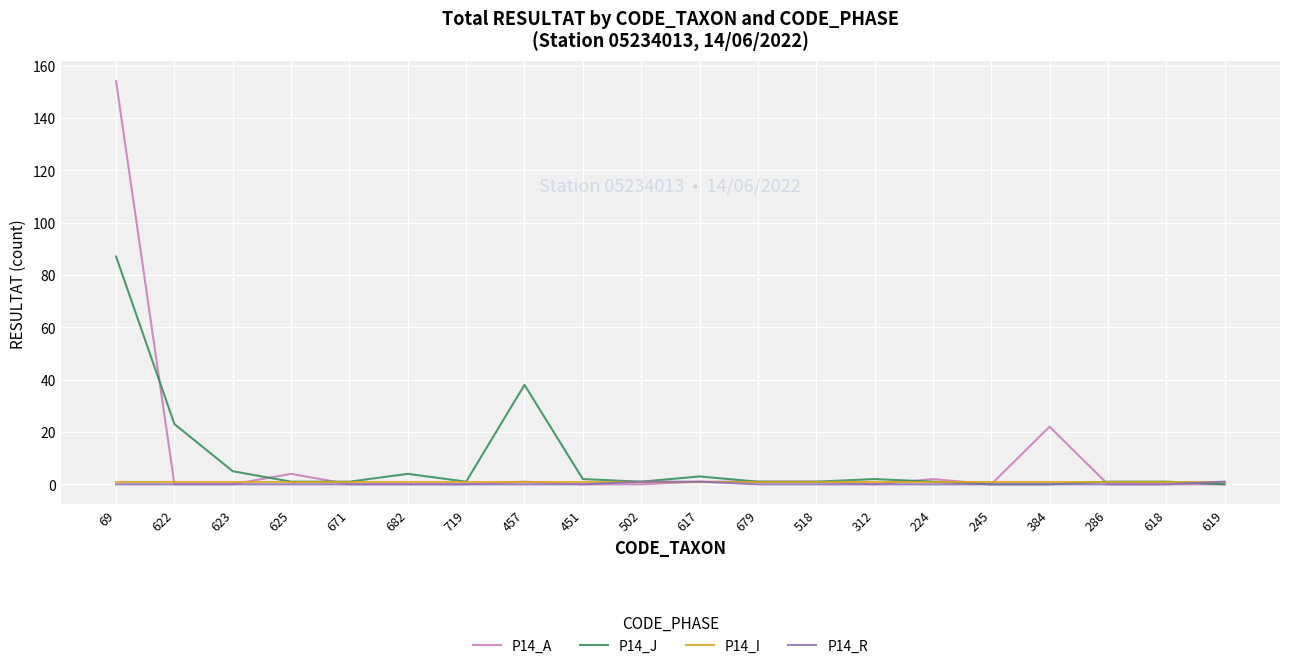

What are all the series names shown in the legend?

P14_A, P14_J, P14_I, P14_R